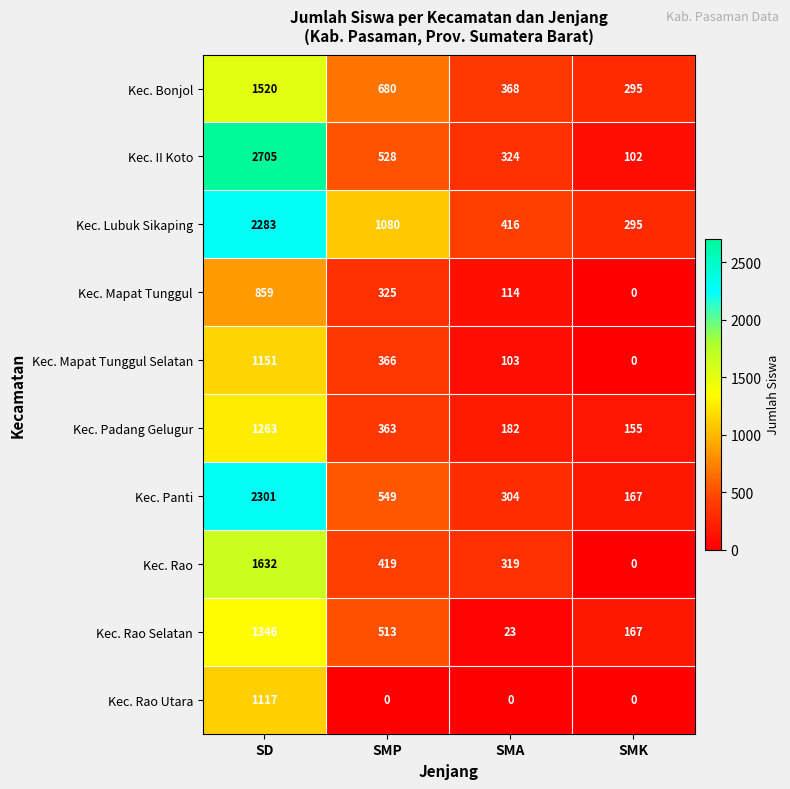

Which series has the largest range (max minus min)?

Kec. II Koto